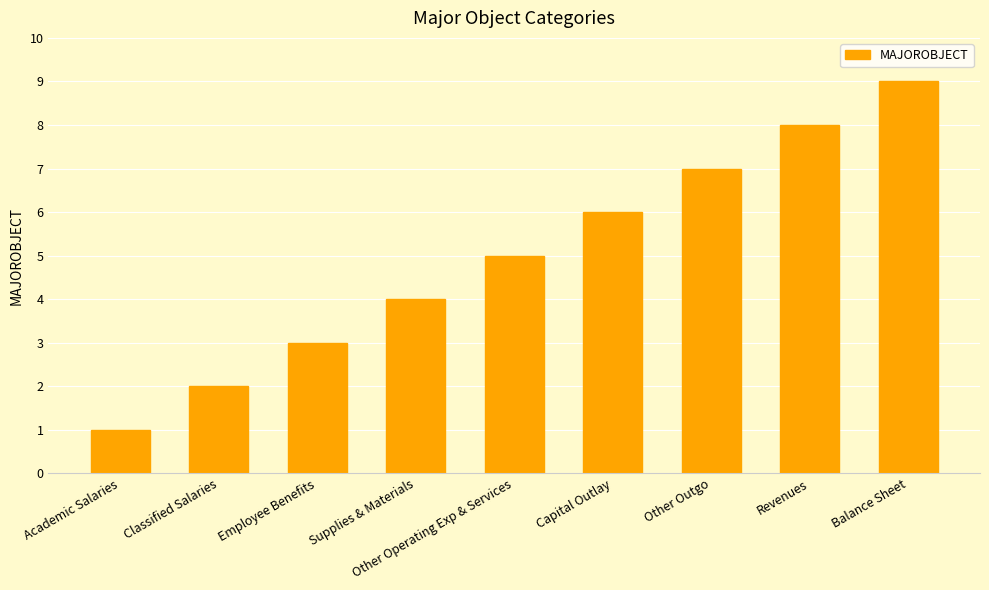

Which has a higher value, Capital Outlay or Other Outgo?

Other Outgo